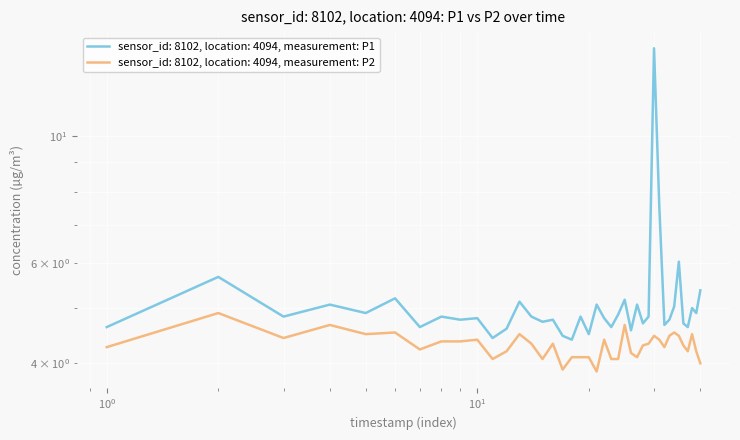

True or false: P1 and P2 cross at least once.

False